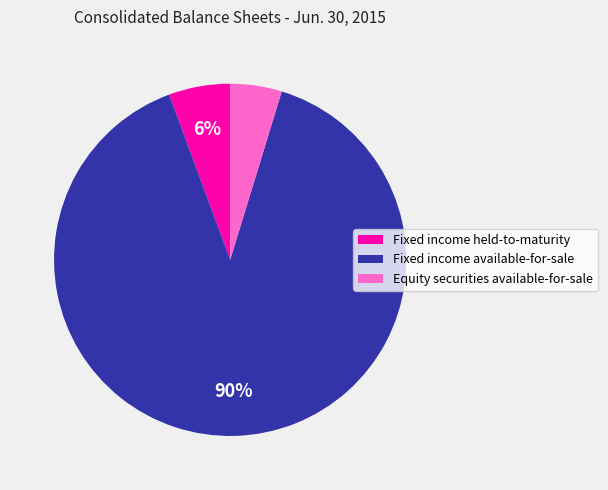

To the nearest percent, what portion does Fixed income held-to-maturity represent?

6%